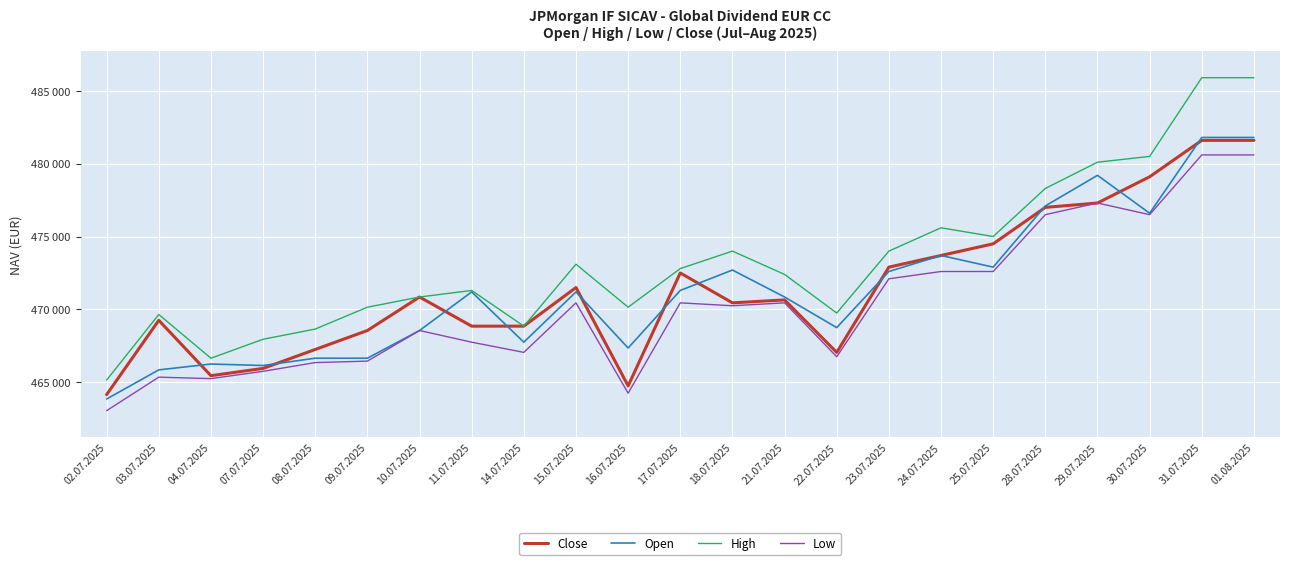

What are all the series names shown in the legend?

Close, Open, High, Low